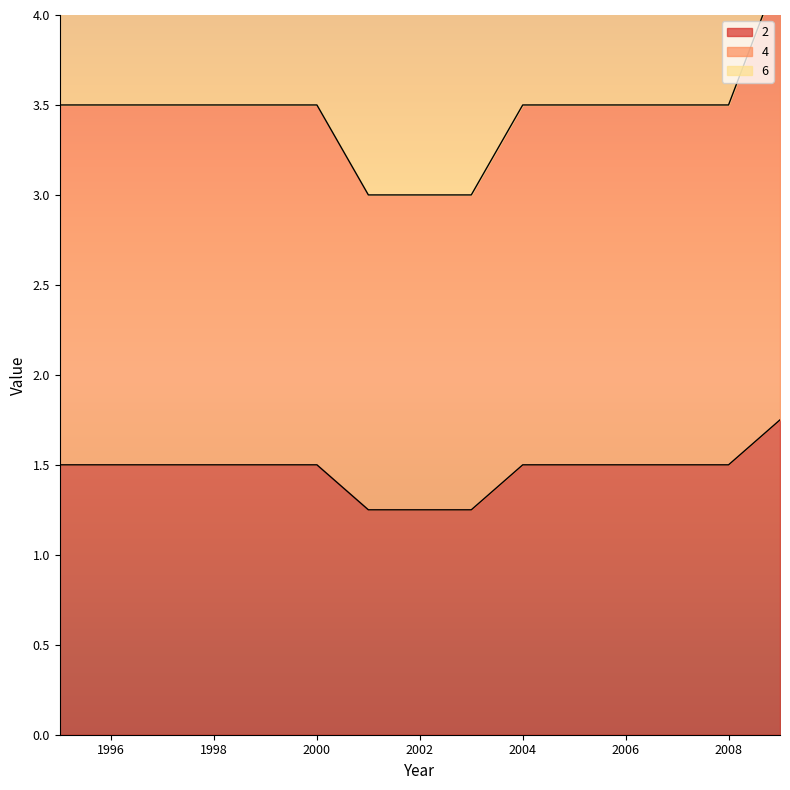

List the series in order of their overall mean, highest first.

6, 4, 2